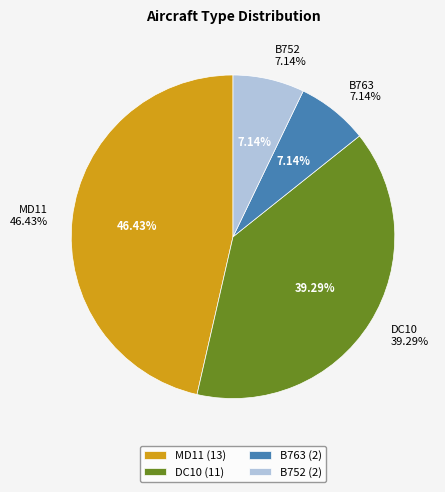

Does MD11 represent more than half of the total?

No